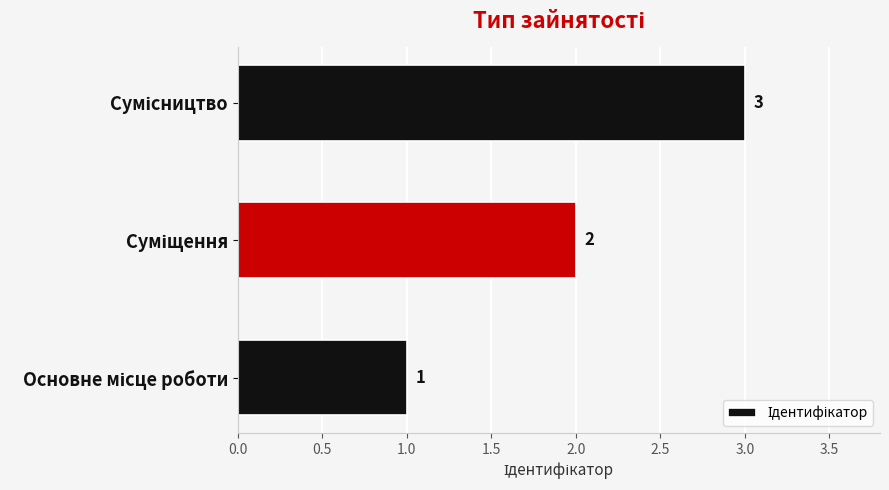

What is the sum of all values?

6